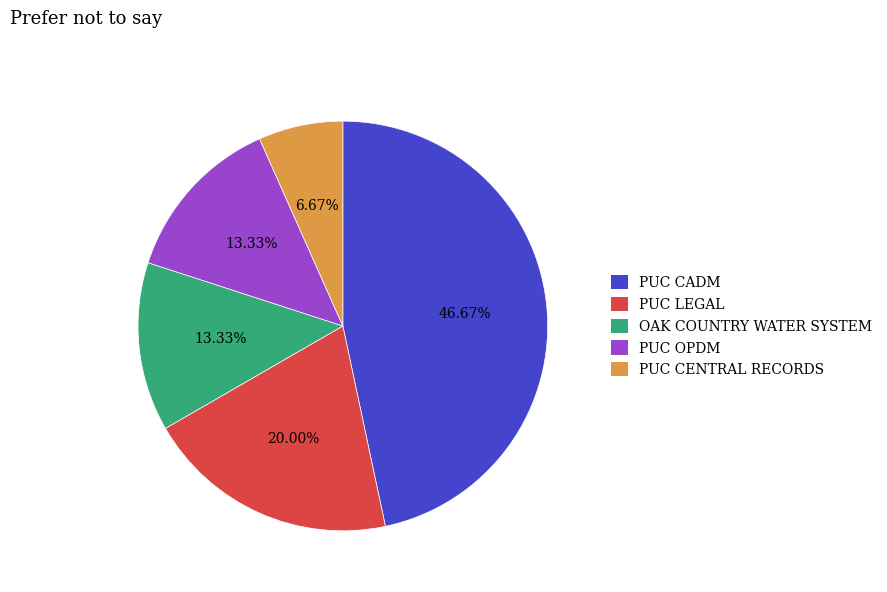

How many slices are in this pie chart?

5